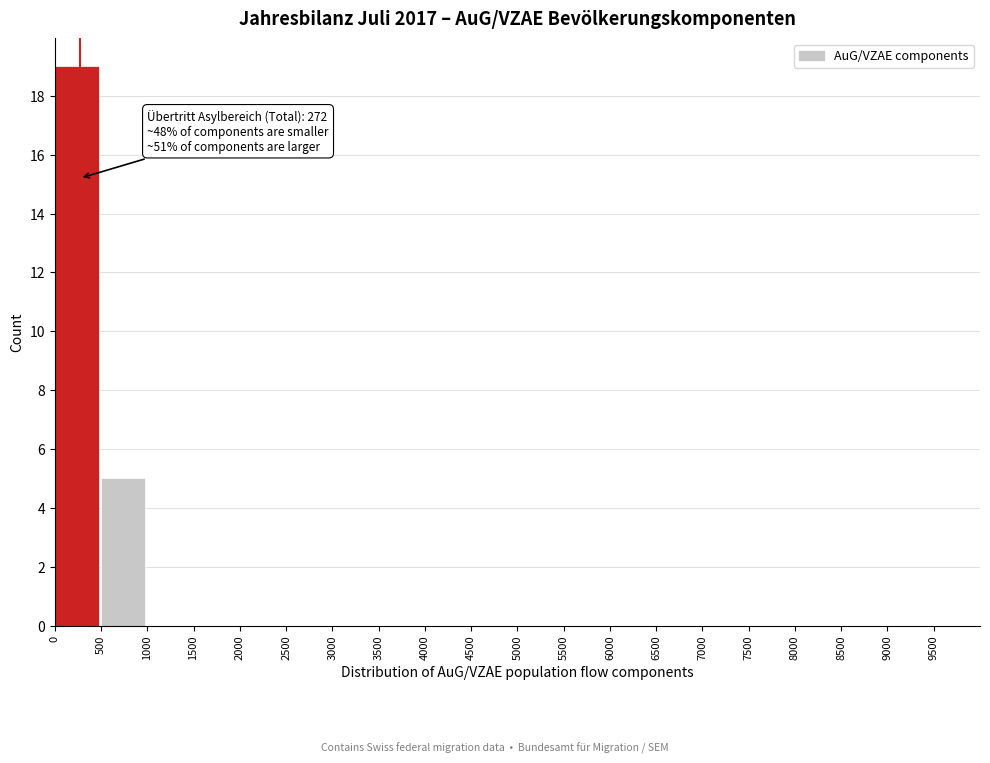

Over which range of the x-axis is the bar tallest?

0 to 500